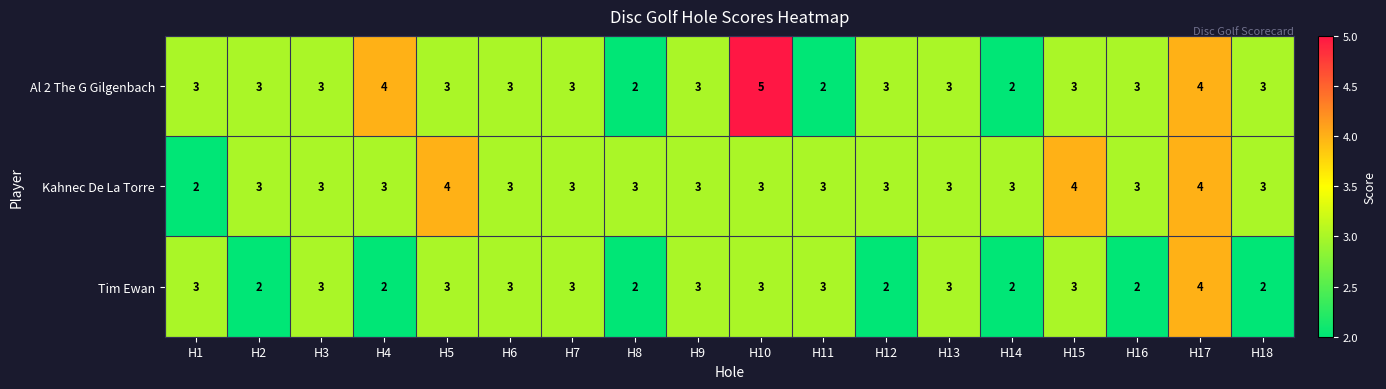

Which series has the largest range (max minus min)?

Al 2 The G Gilgenbach